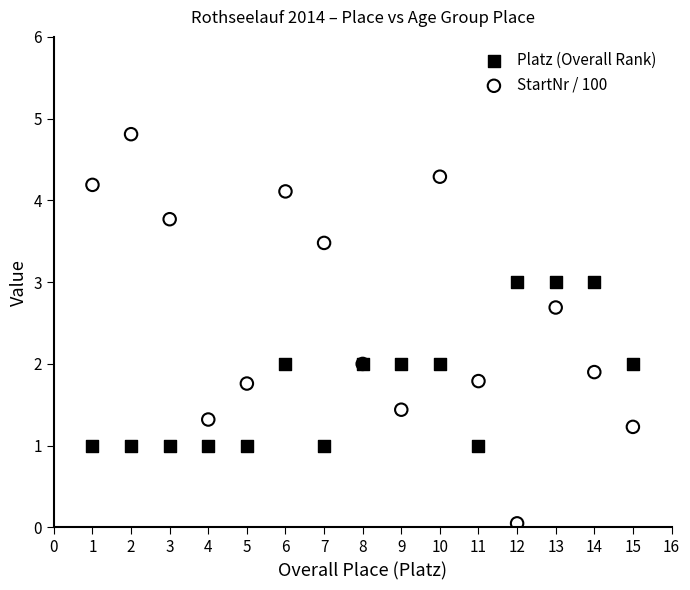

Which series contains the lowest Y value?

StartNr / 100